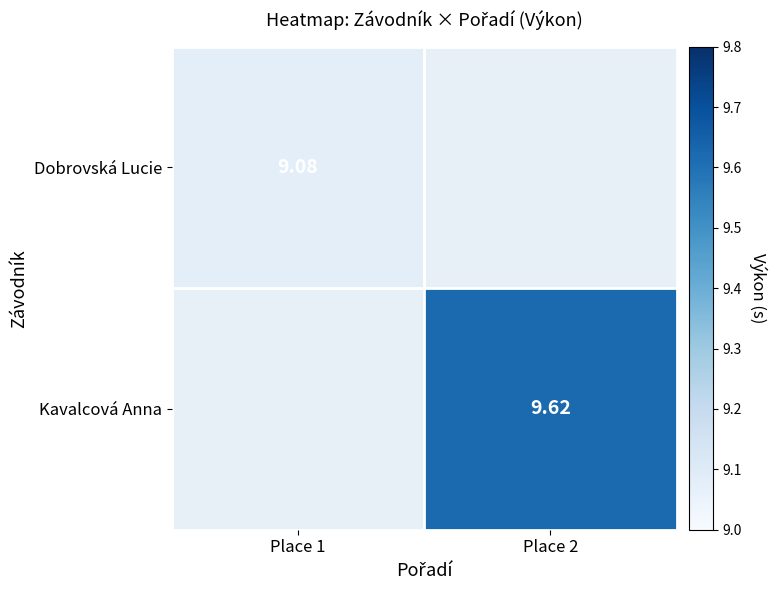

Is the value of Dobrovská Lucie at Place 1 greater than the value of Kavalcová Anna at Place 2?

No